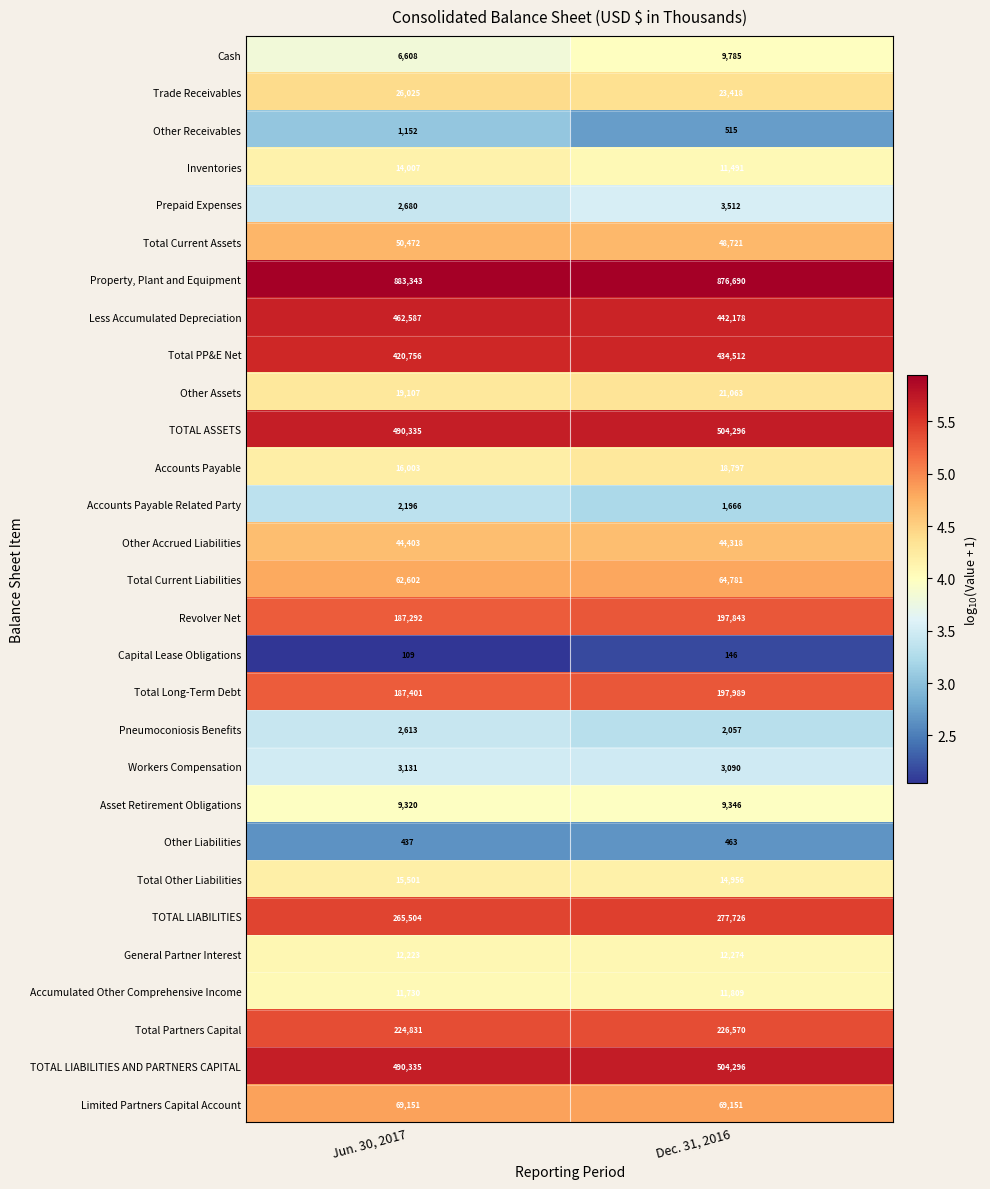

At which category is the sum across all series the highest?

Dec. 31, 2016